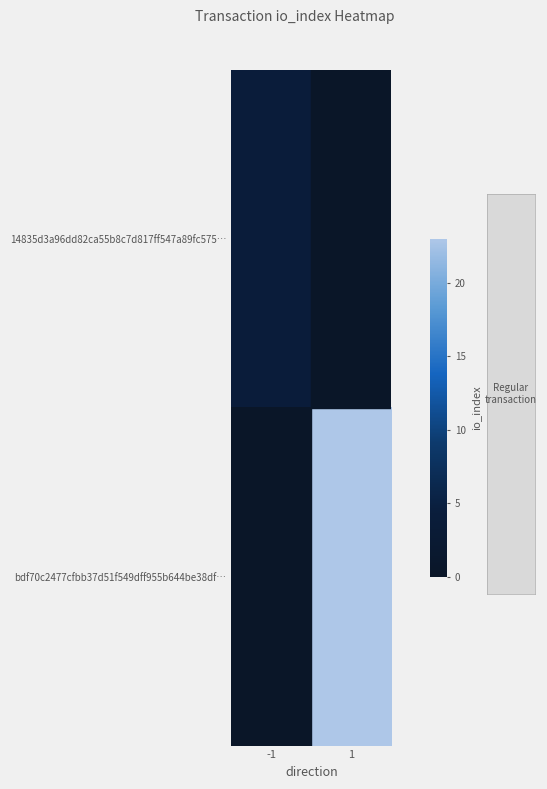

How many values in bdf70c2477cfbb37d51f549dff955b644be38df… are above zero?

1